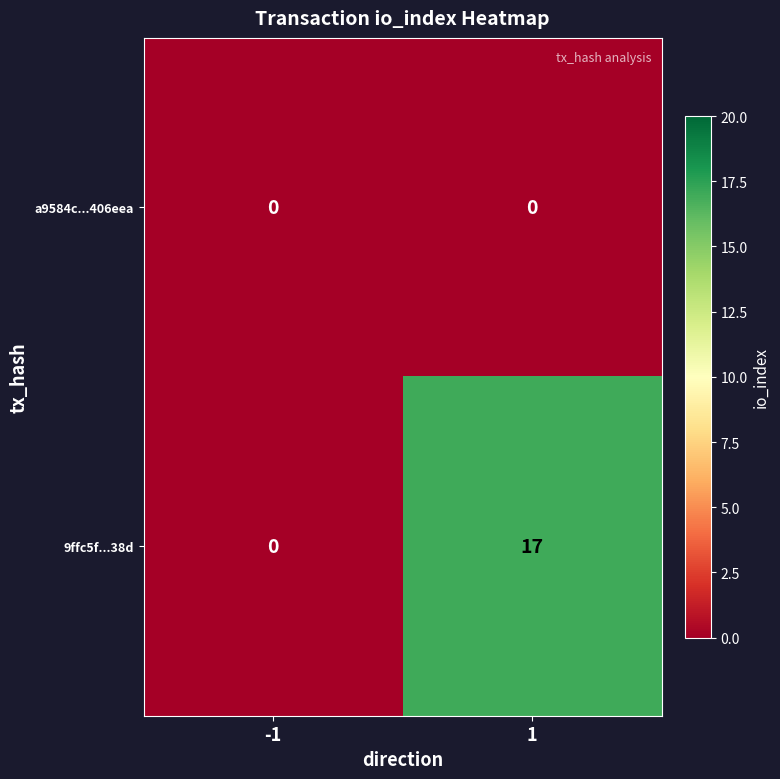

At 1, list the series in order from smallest to largest.

a9584c...406eea, 9ffc5f...38d